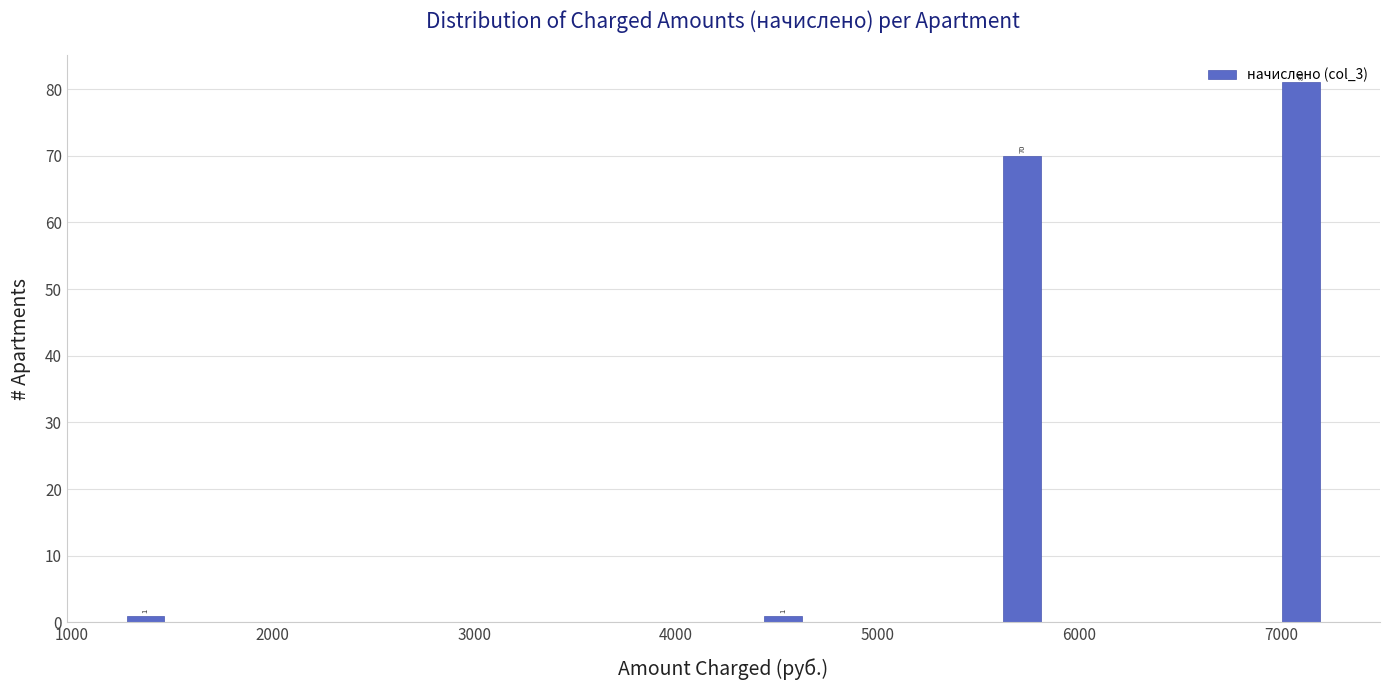

Around what value on the x-axis is the tallest bar? Give the approximate position of its centre, as read against the axis.

7100